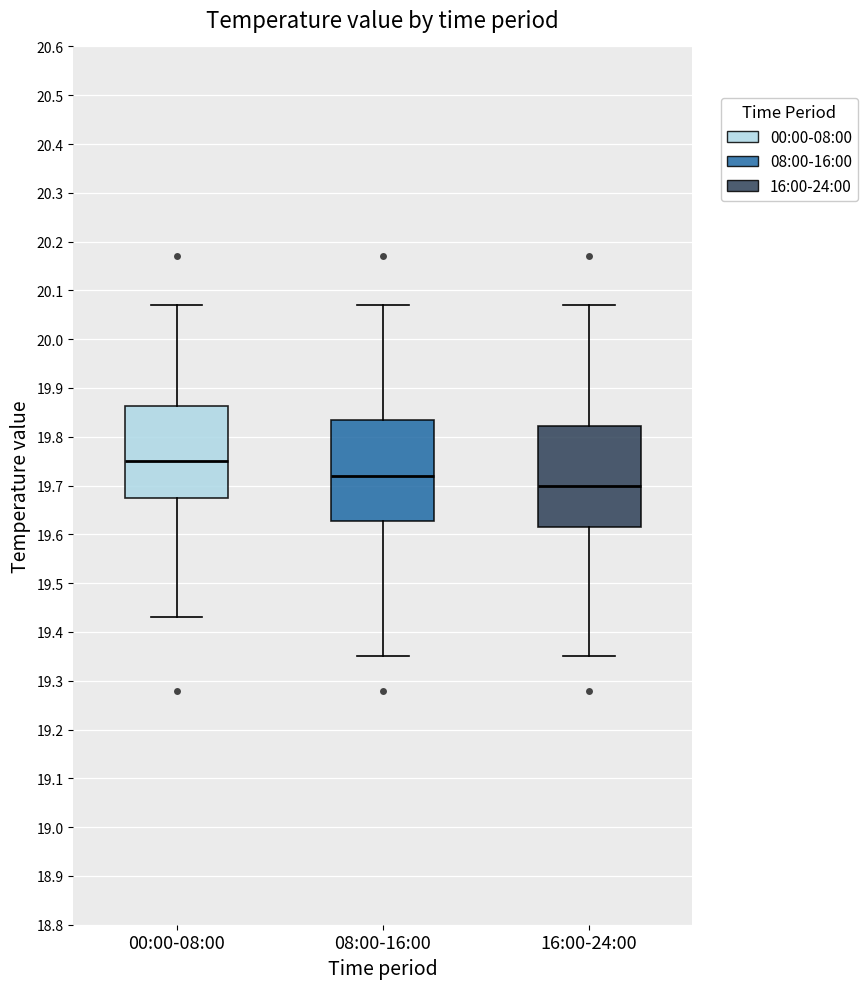

Where does the upper whisker of the box for 08:00-16:00 end on the y-axis? The values are not printed on the chart, so give them approximately, as read against the axis.

20.07